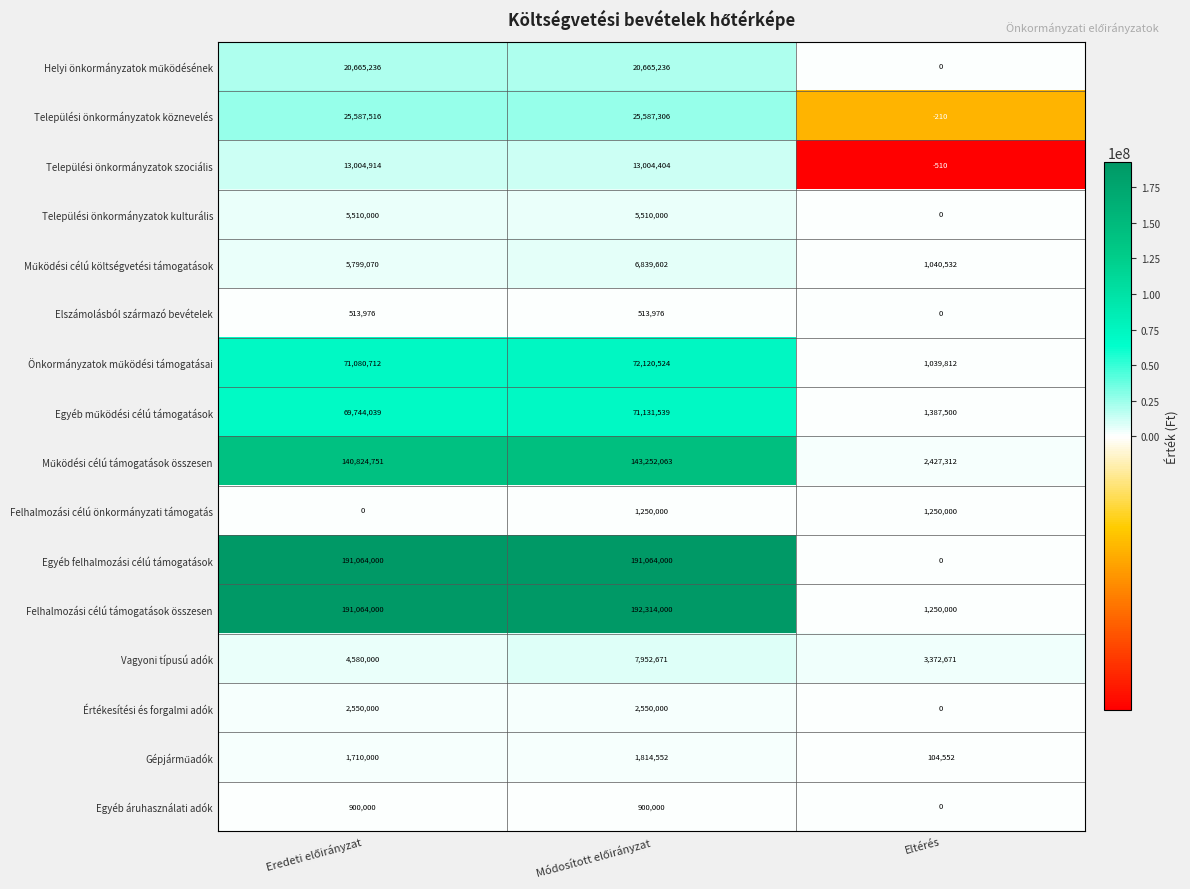

How many Egyéb áruhasználati adók values are between 0 and 900000?

3